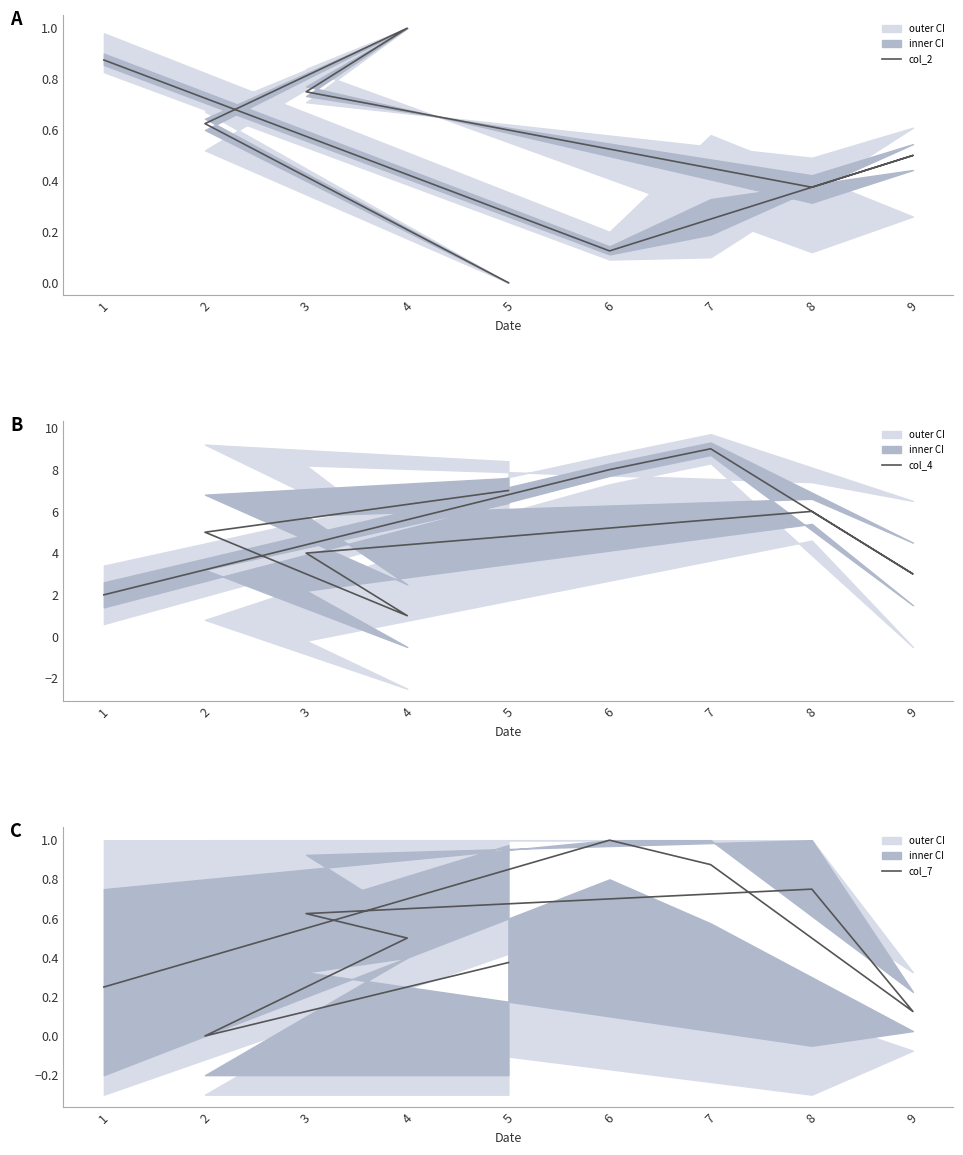

At which category is the sum across all series the highest?

7